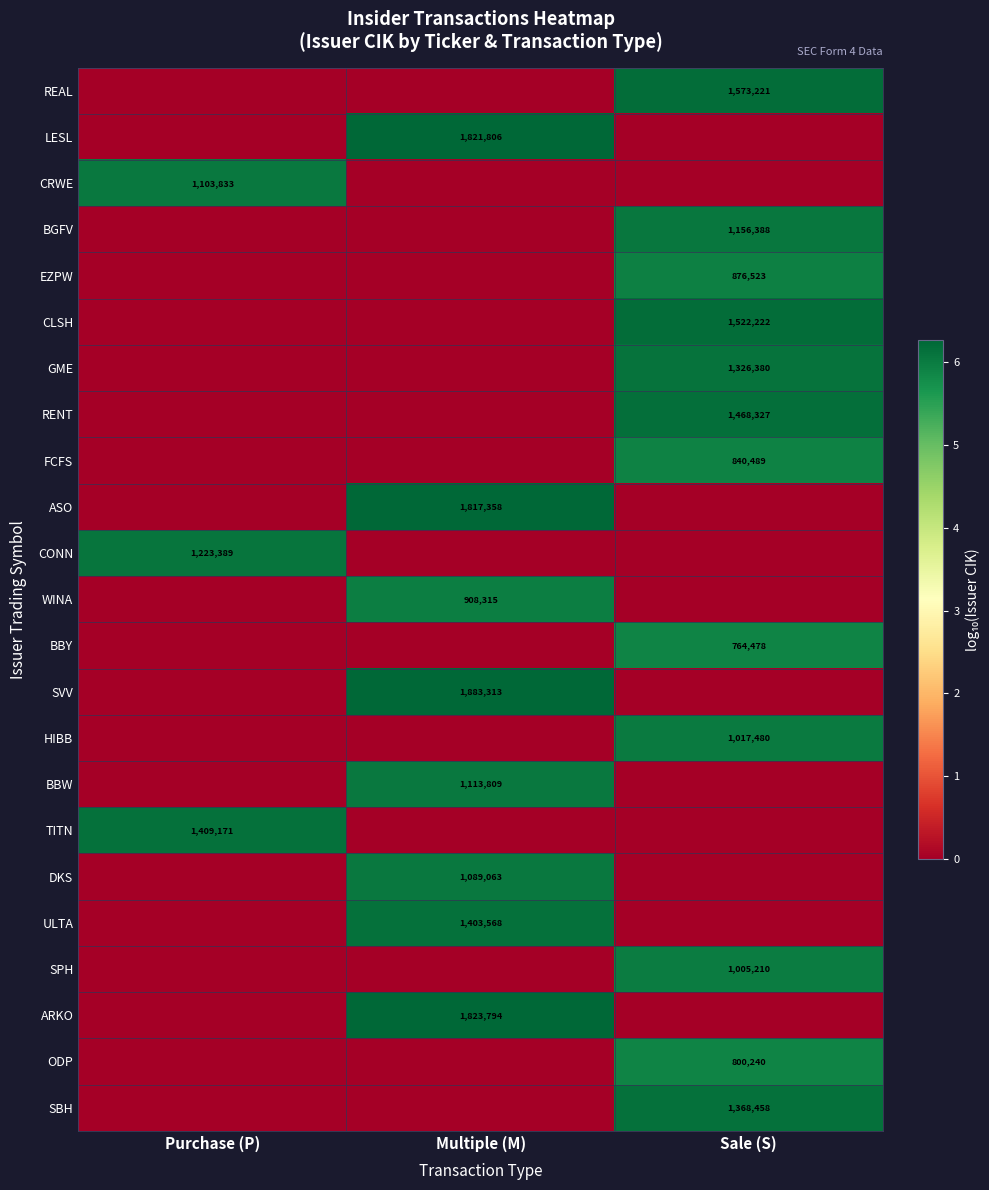

True or false: BBY has a value of 1237626 at Sale (S).

False